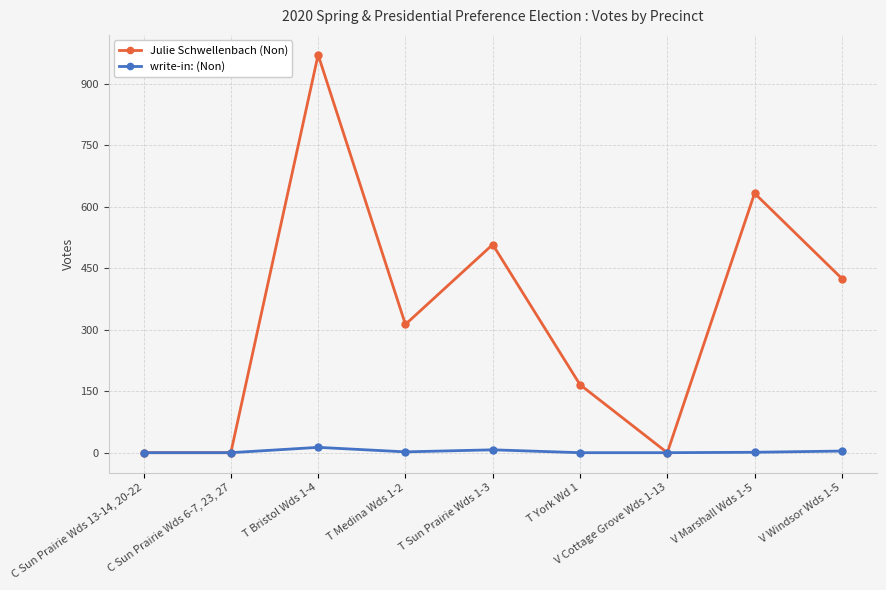

How many values in the write-in: (Non) series are below 1?

4